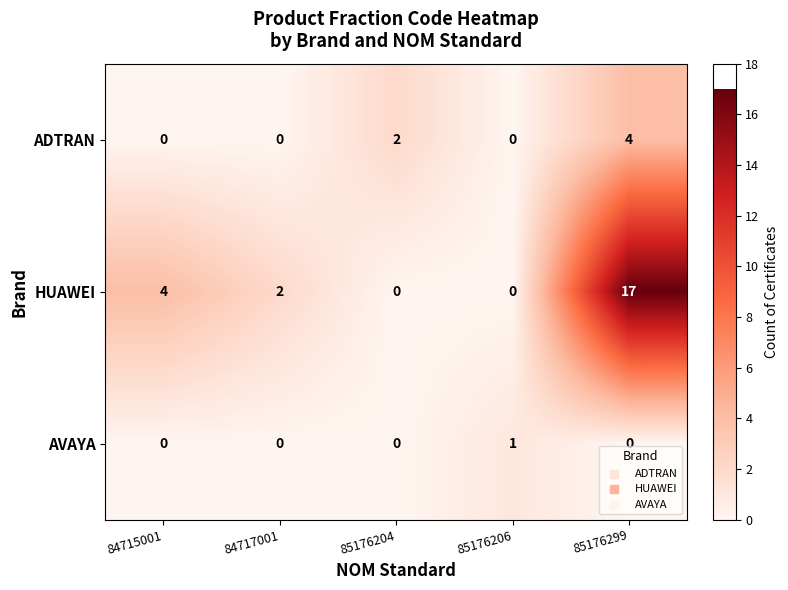

Is it true that ADTRAN equals 0 at 84717001?

True